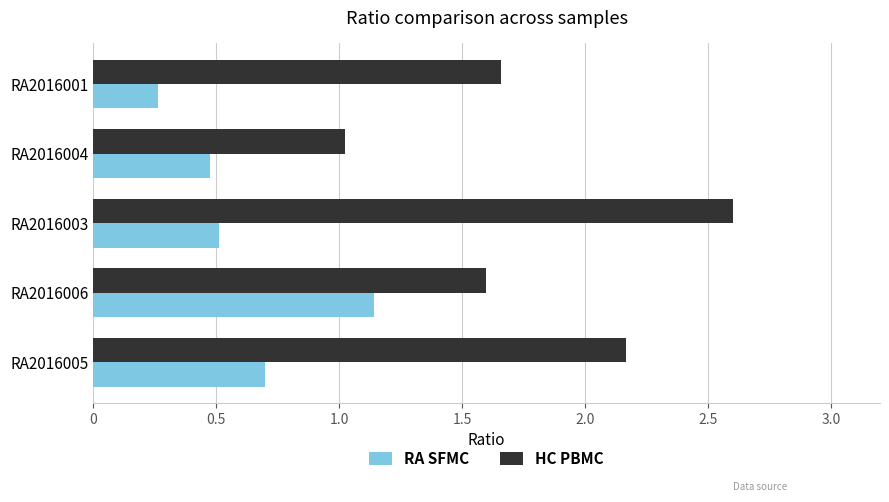

The HC PBMC series shows 0.9 at RA2016001. True or false?

False